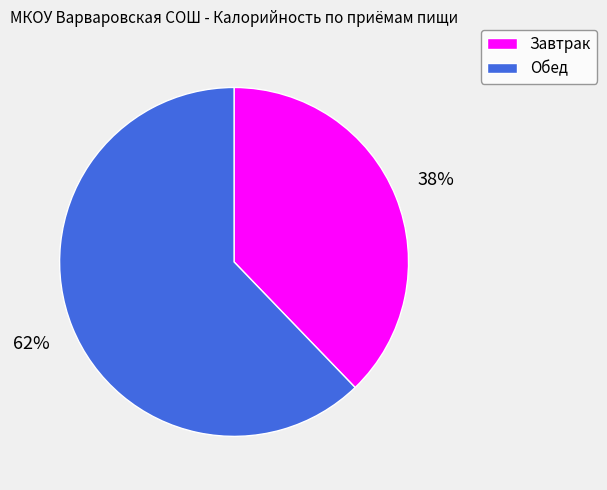

Do Обед and Завтрак together represent more than half of the pie?

Yes